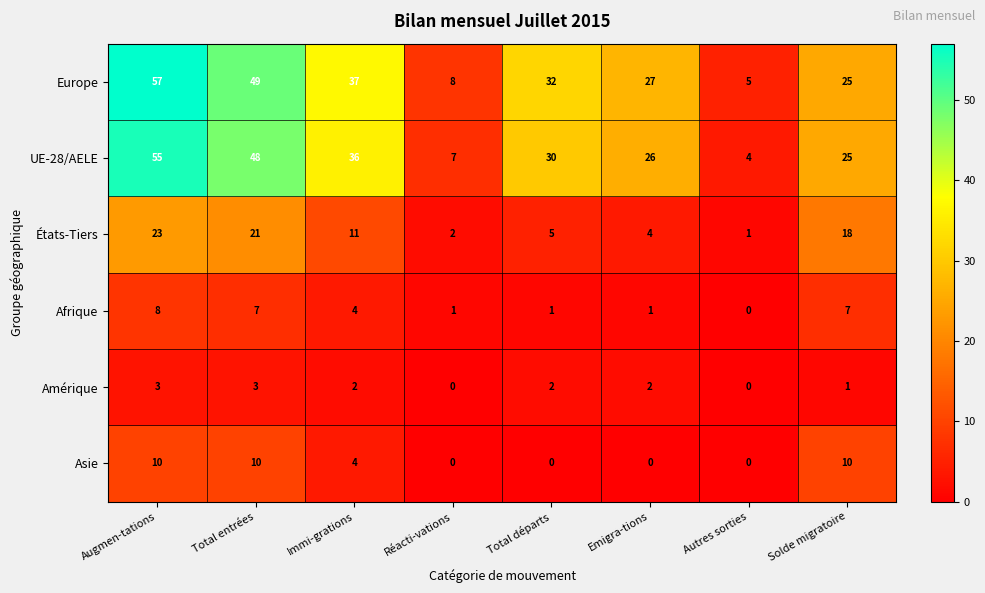

What is the average value of the États-Tiers series?

11